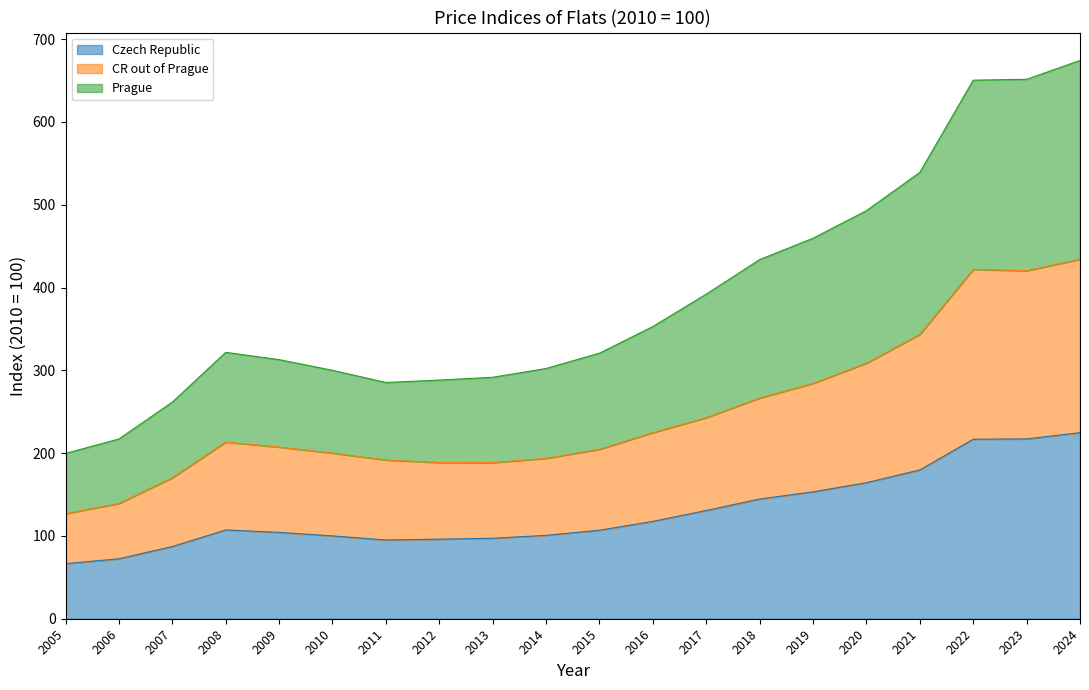

What are all the series names shown in the legend?

Czech Republic, CR out of Prague, Prague